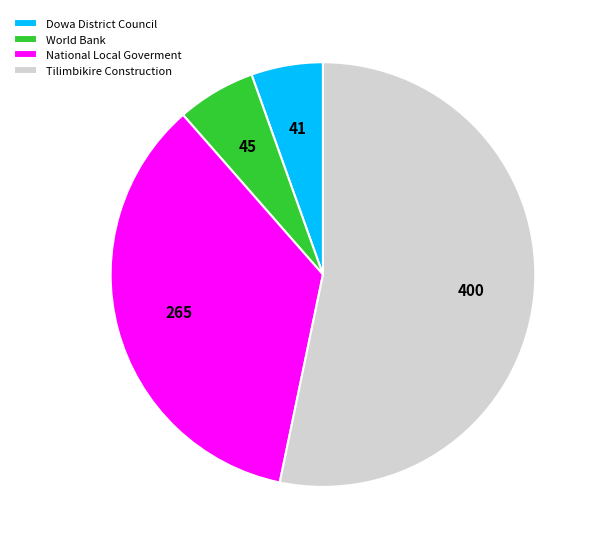

Count the number of slices in the pie.

4